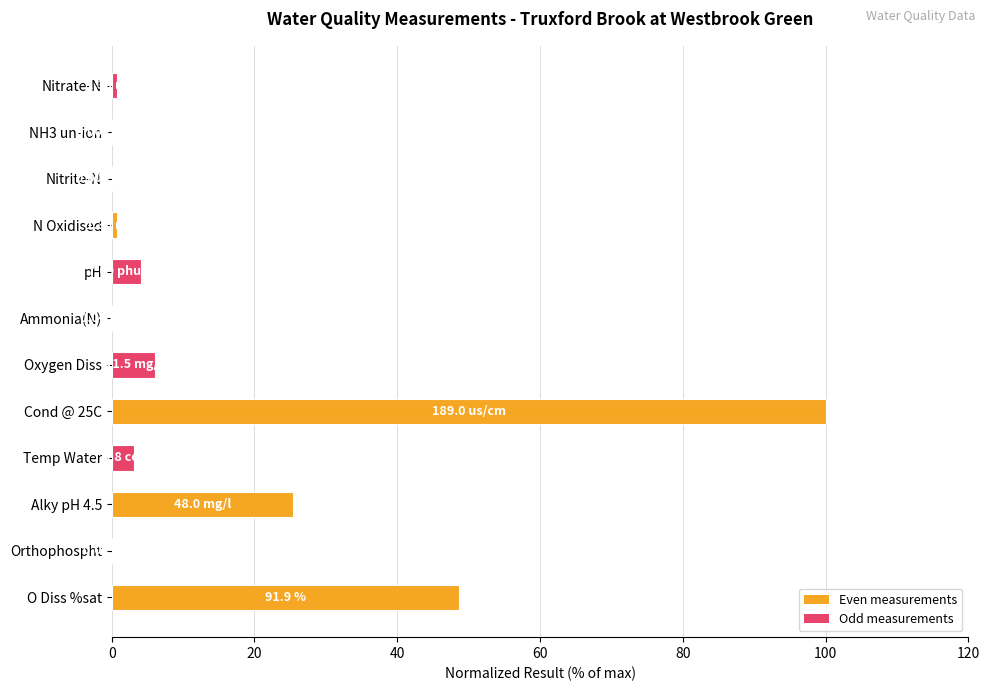

How many values exceed 3?

6